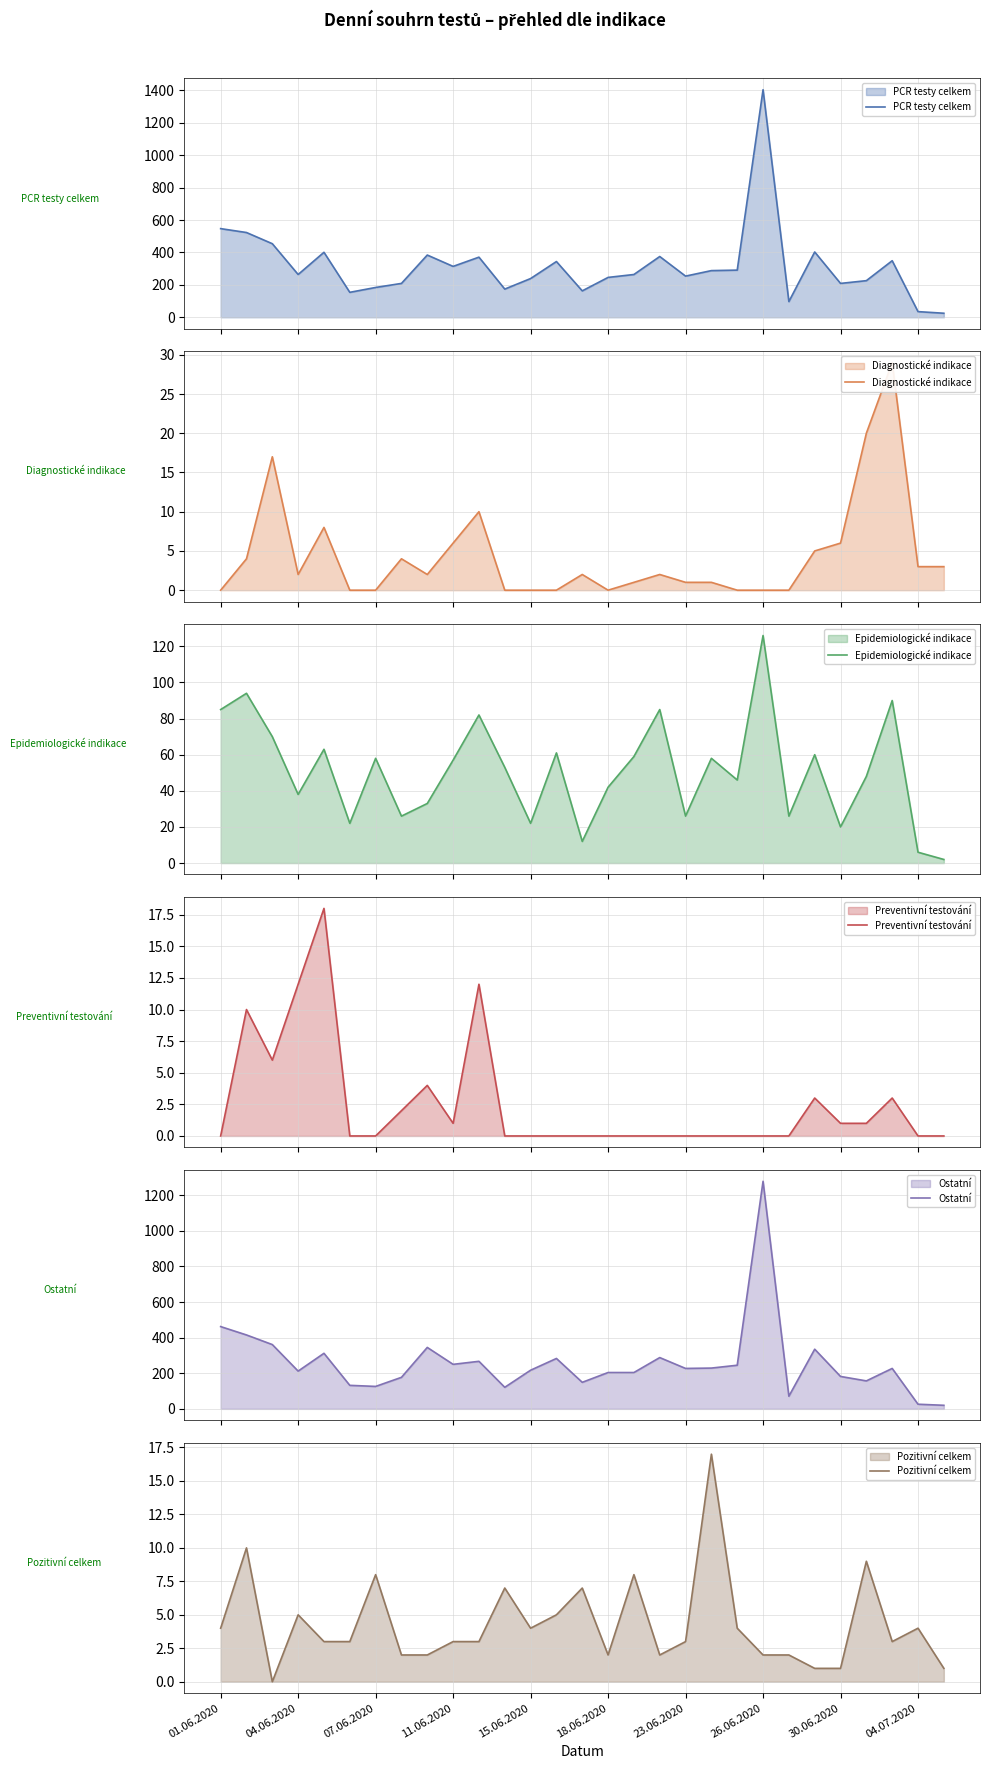

What are all the series names shown in the legend?

PCR testy celkem, Diagnostické indikace, Epidemiologické indikace, Preventivní testování, Ostatní, Pozitivní celkem